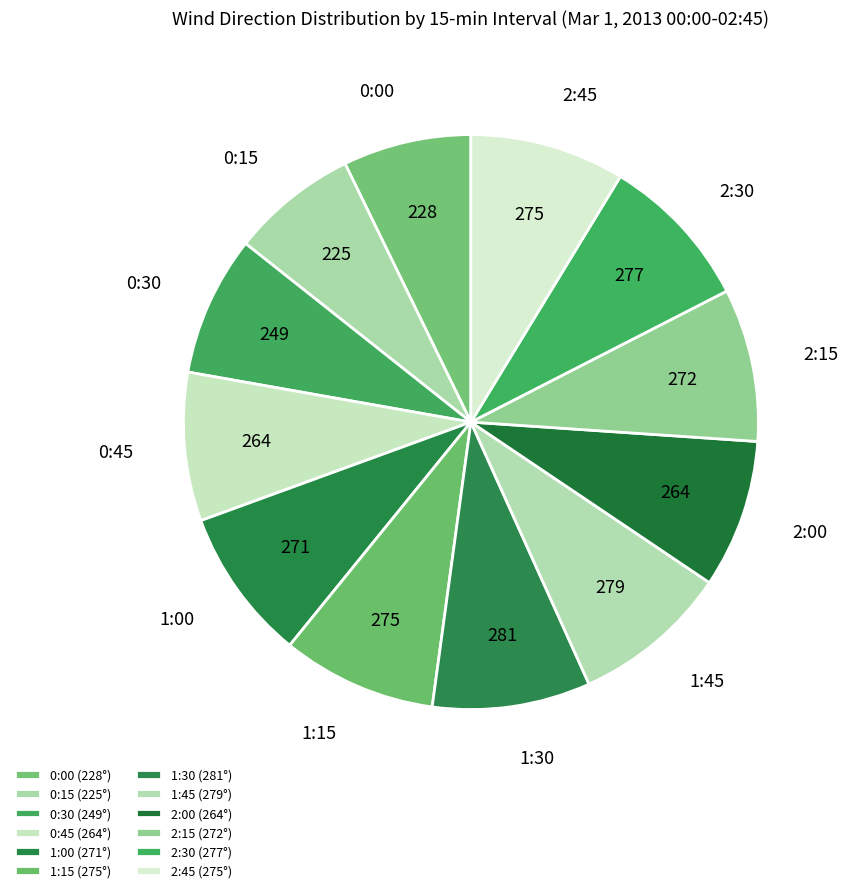

Count the number of slices in the pie.

12